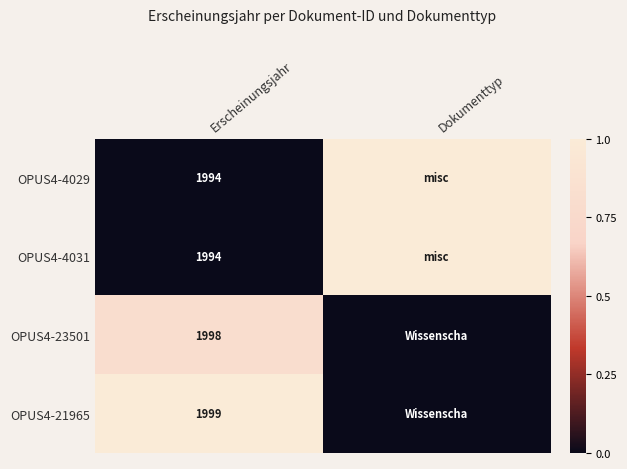

What is the total value across all series at Erscheinungsjahr?

7985